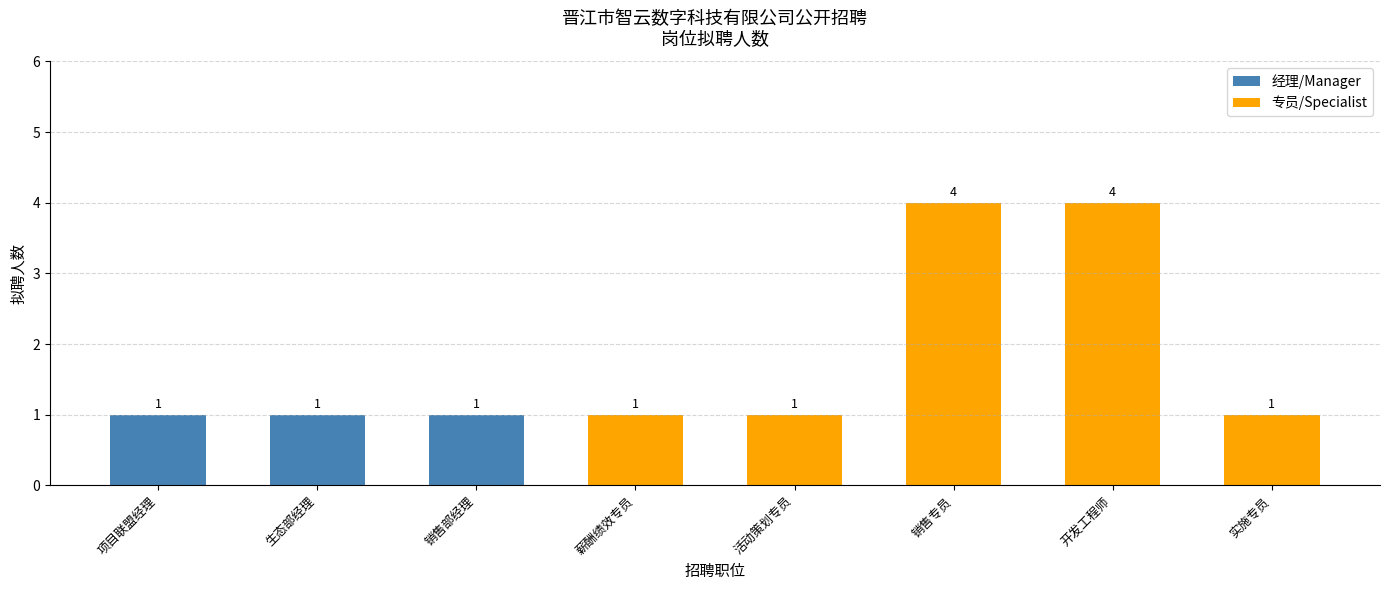

How many groups of bars are there?

8